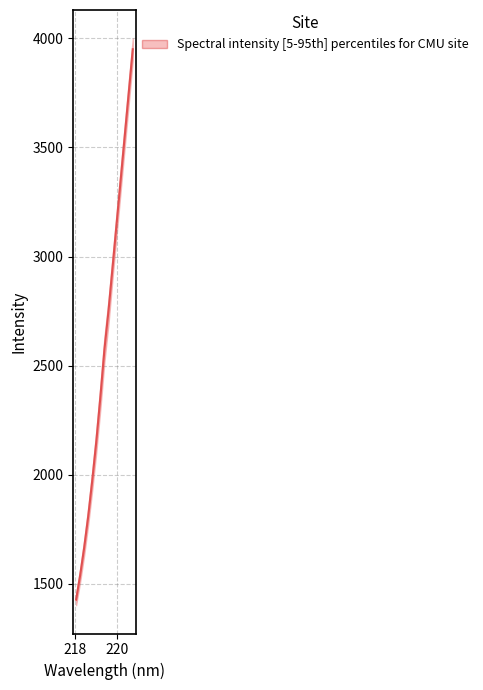

True or false: lower has a value of 6351.1 at 13.

False